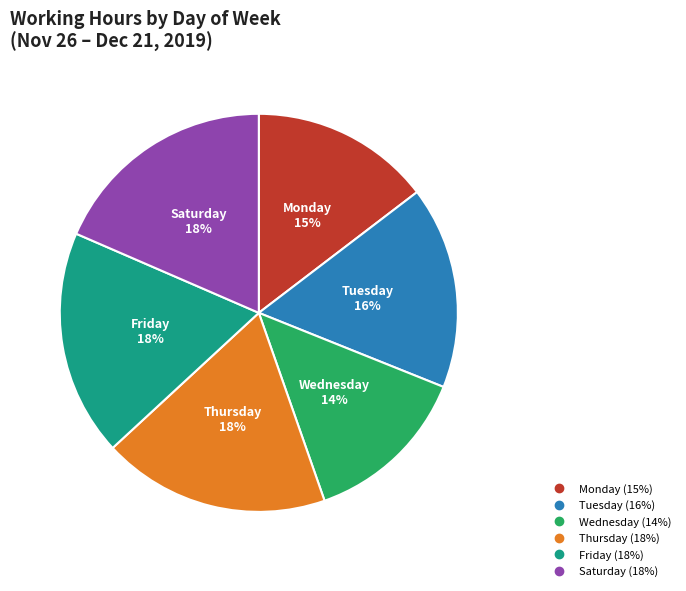

To the nearest percent, what is the average slice percentage?

17%